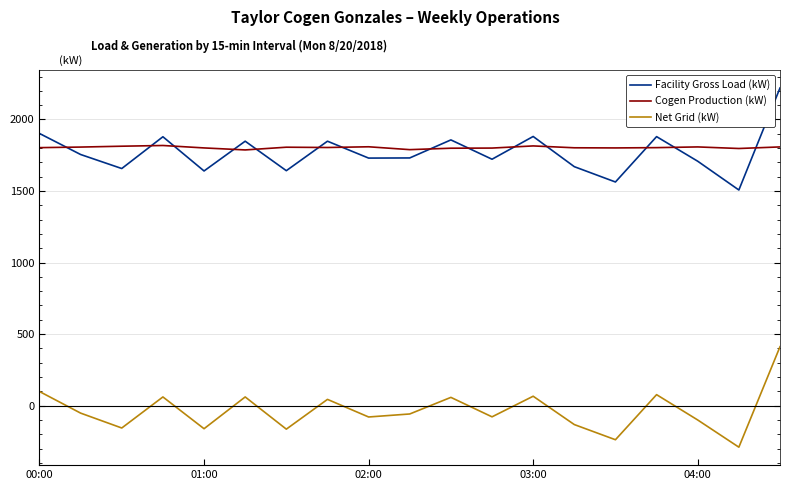

What is the highest value of the Facility Gross Load (kW) series?

2220